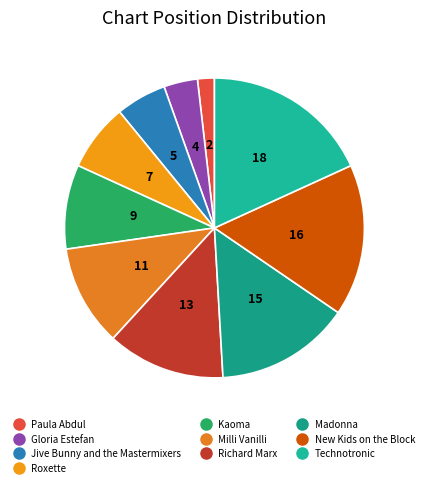

How many slices are in this pie chart?

10